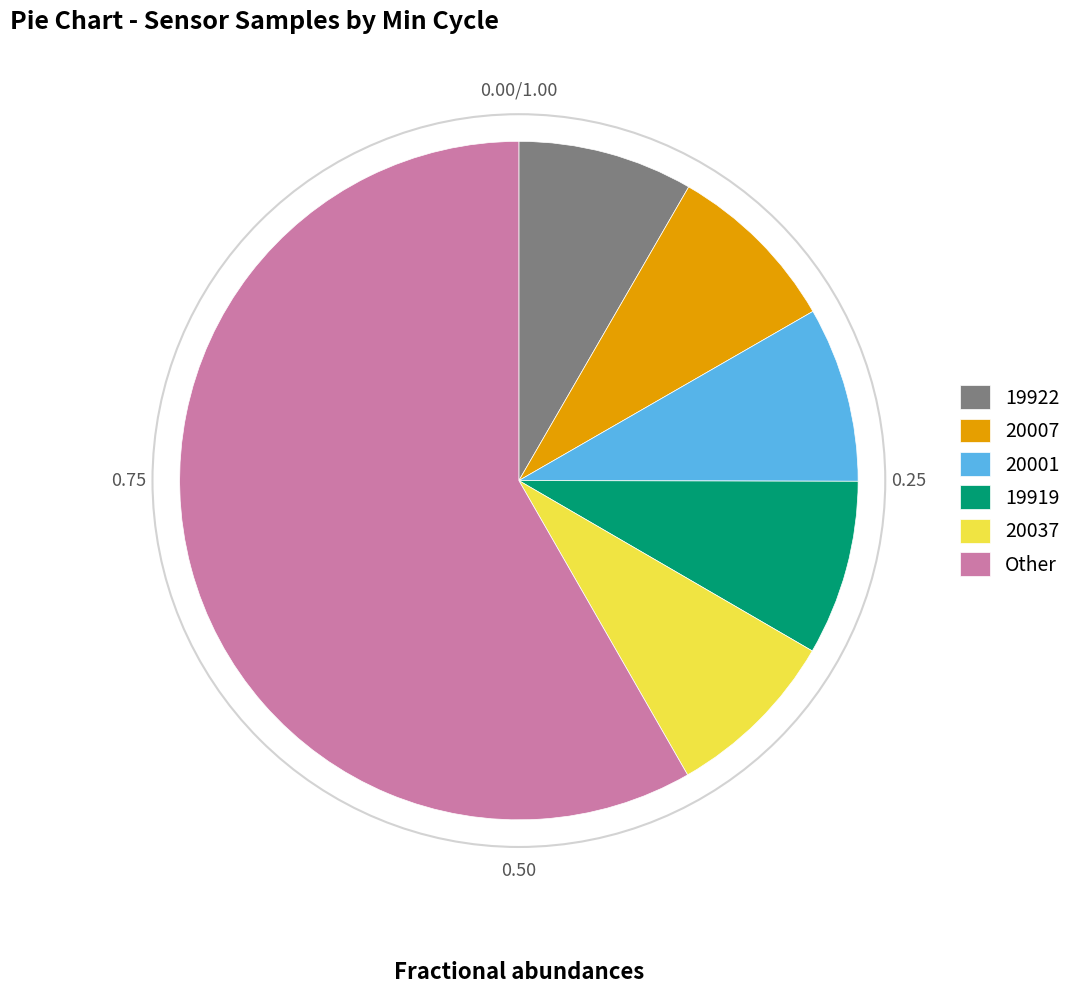

What is the ratio of the value at 20001 to the value at 19919?

1.0